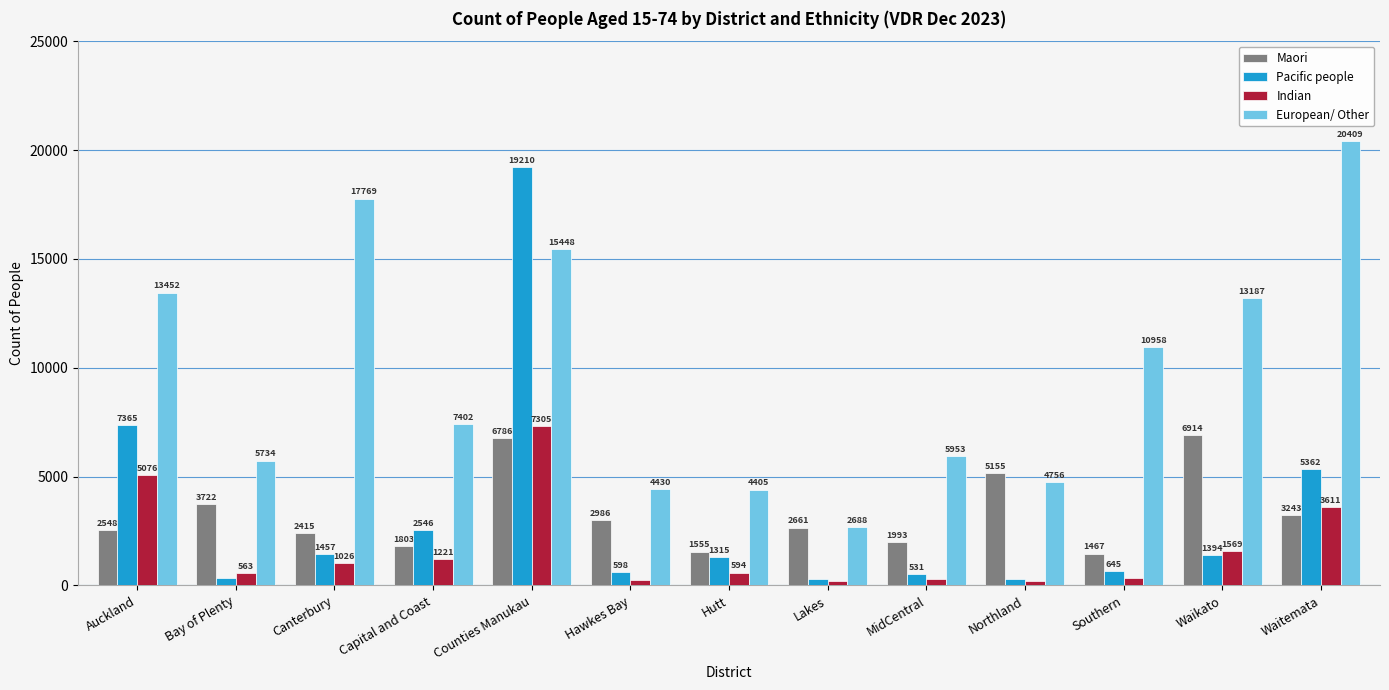

What is the average value of the Maori series?

3327